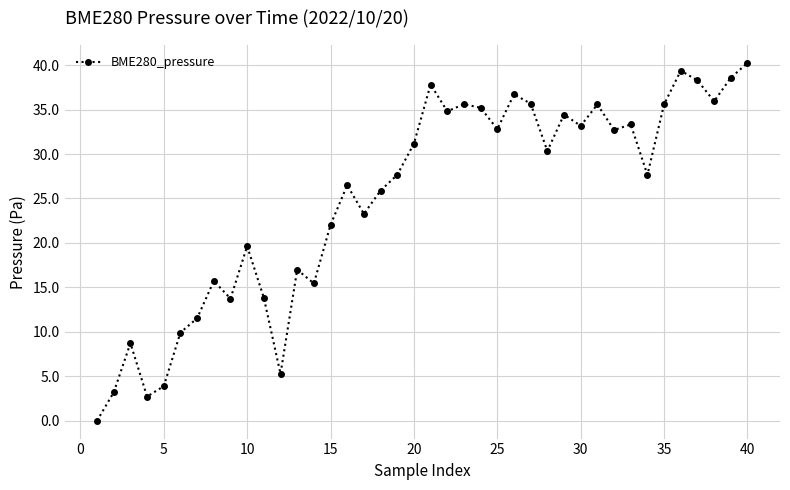

What is the value of the 29th point from the left?

34.4